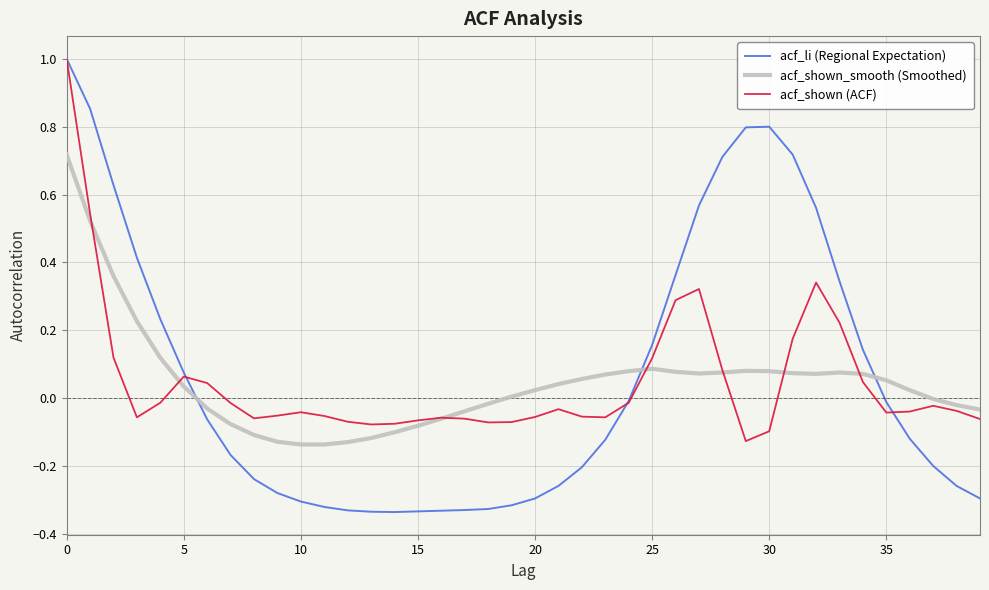

True or false: acf_shown_smooth (Smoothed) and acf_li (Regional Expectation) cross at least once.

True